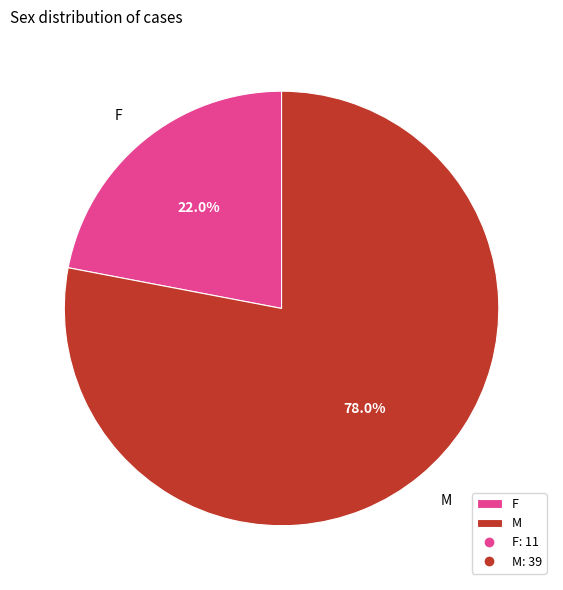

Is it true that M is 70% of the pie?

False